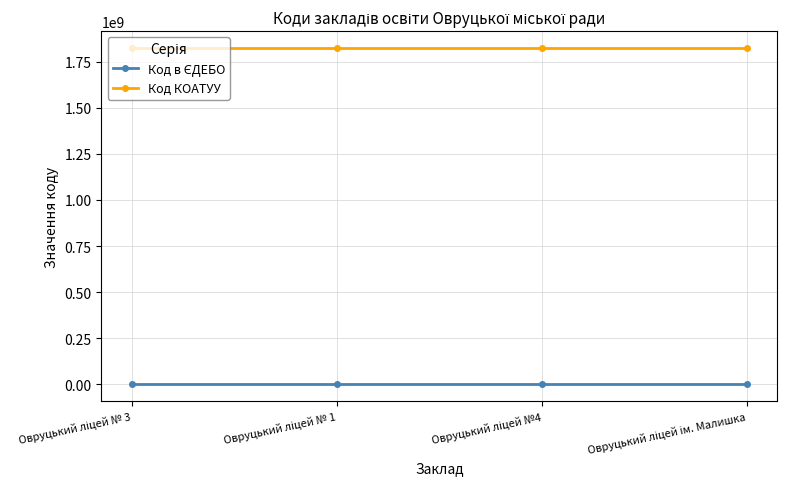

How many lines are shown in the chart?

2